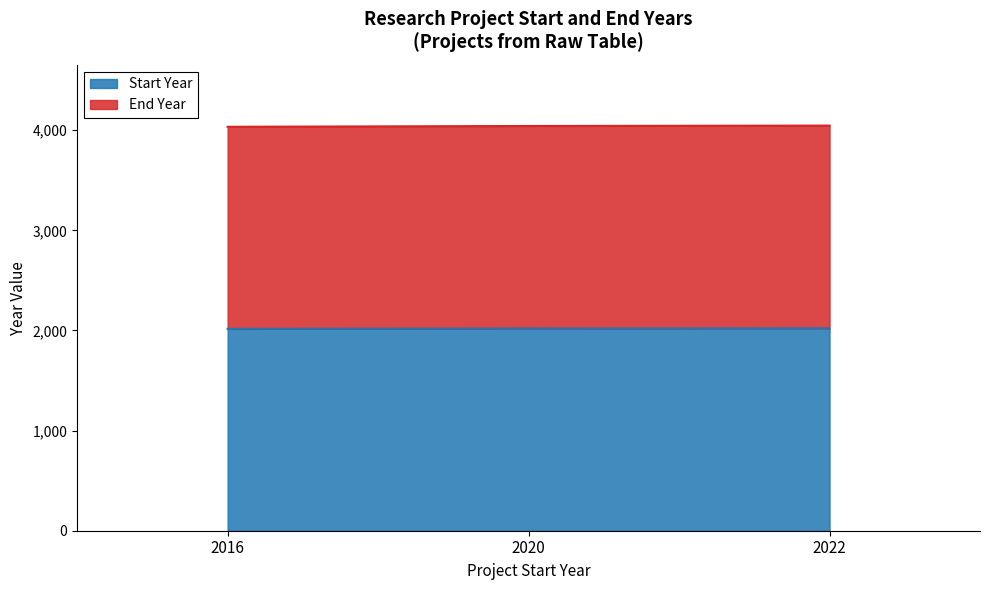

Reading left to right, extract all data points from this chart.

Start Year: 2016	2020	2022
End Year: 4034	4042	4046